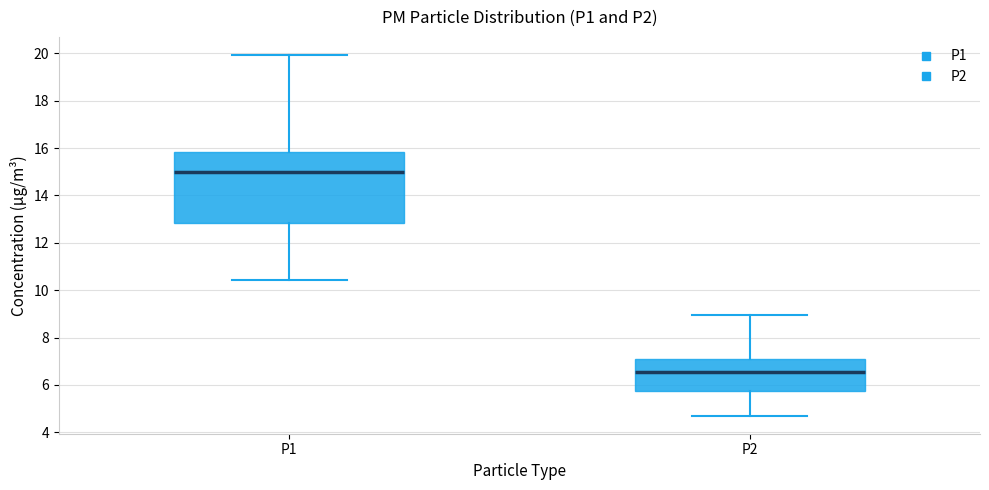

Which box is the tallest, from its lower edge to its upper edge?

P1